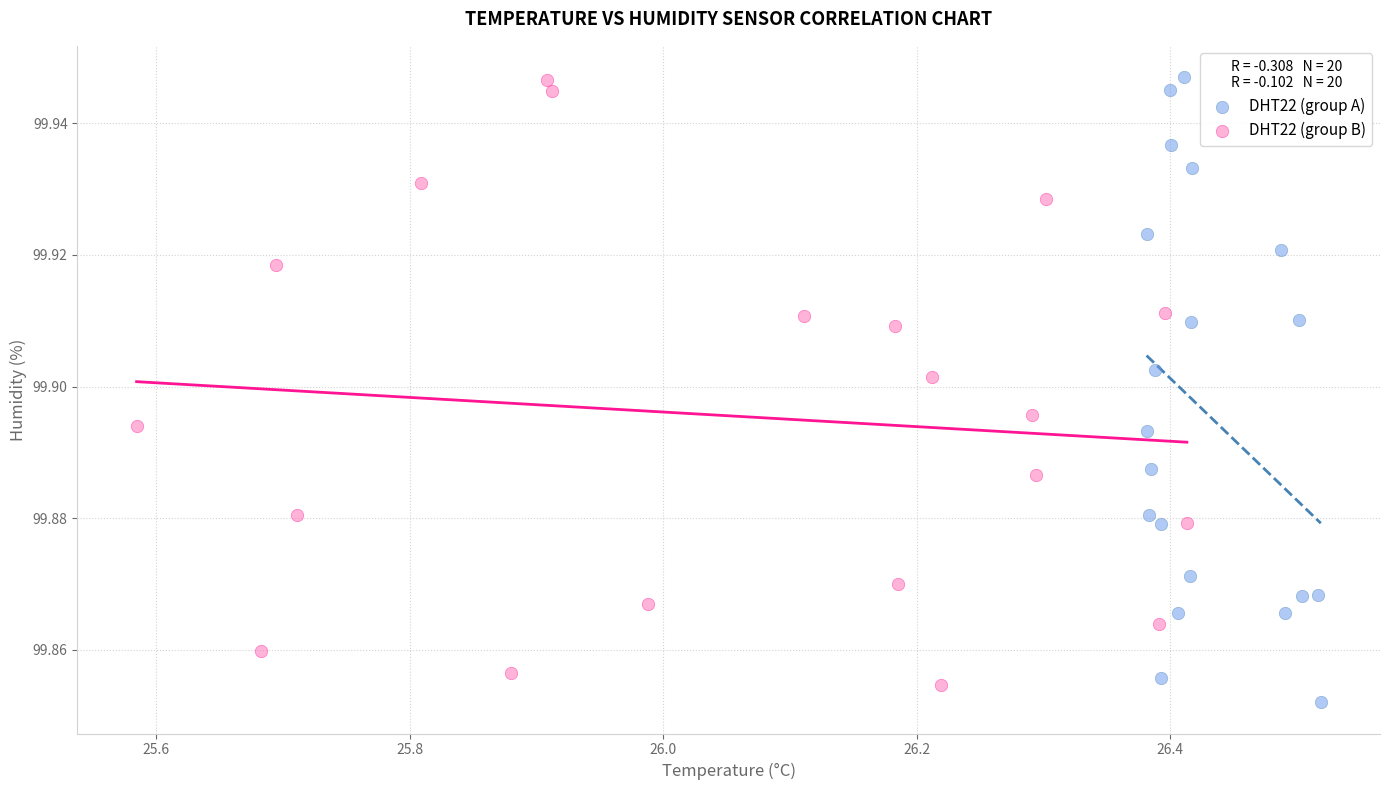

What are all the series names shown in the legend?

DHT22 (group A), DHT22 (group B)